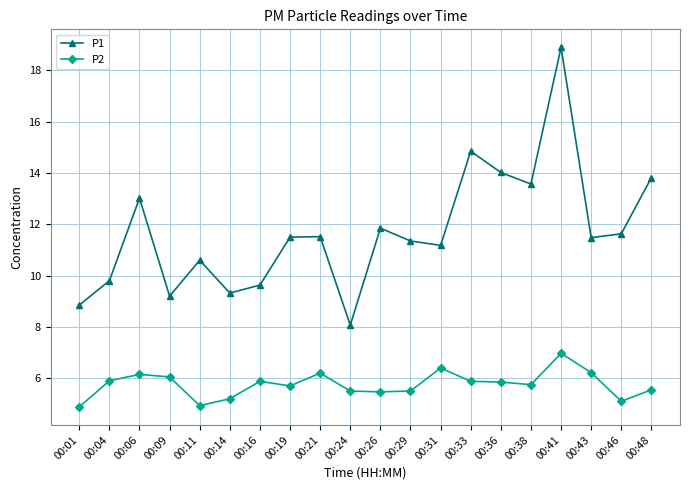

True or false: P2 has a value of 5.5 at 00:26.

True